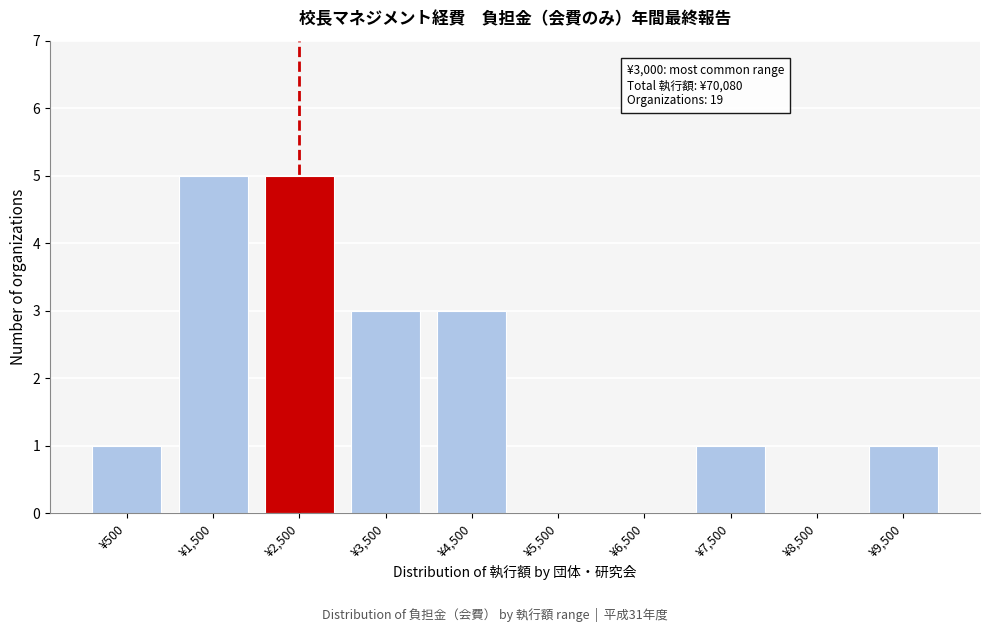

Reading left to right, transcribe all the data shown in this chart.

¥500=1	¥1,500=5	¥2,500=5	¥3,500=3	¥4,500=3	¥5,500=0	¥6,500=0	¥7,500=1	¥8,500=0	¥9,500=1